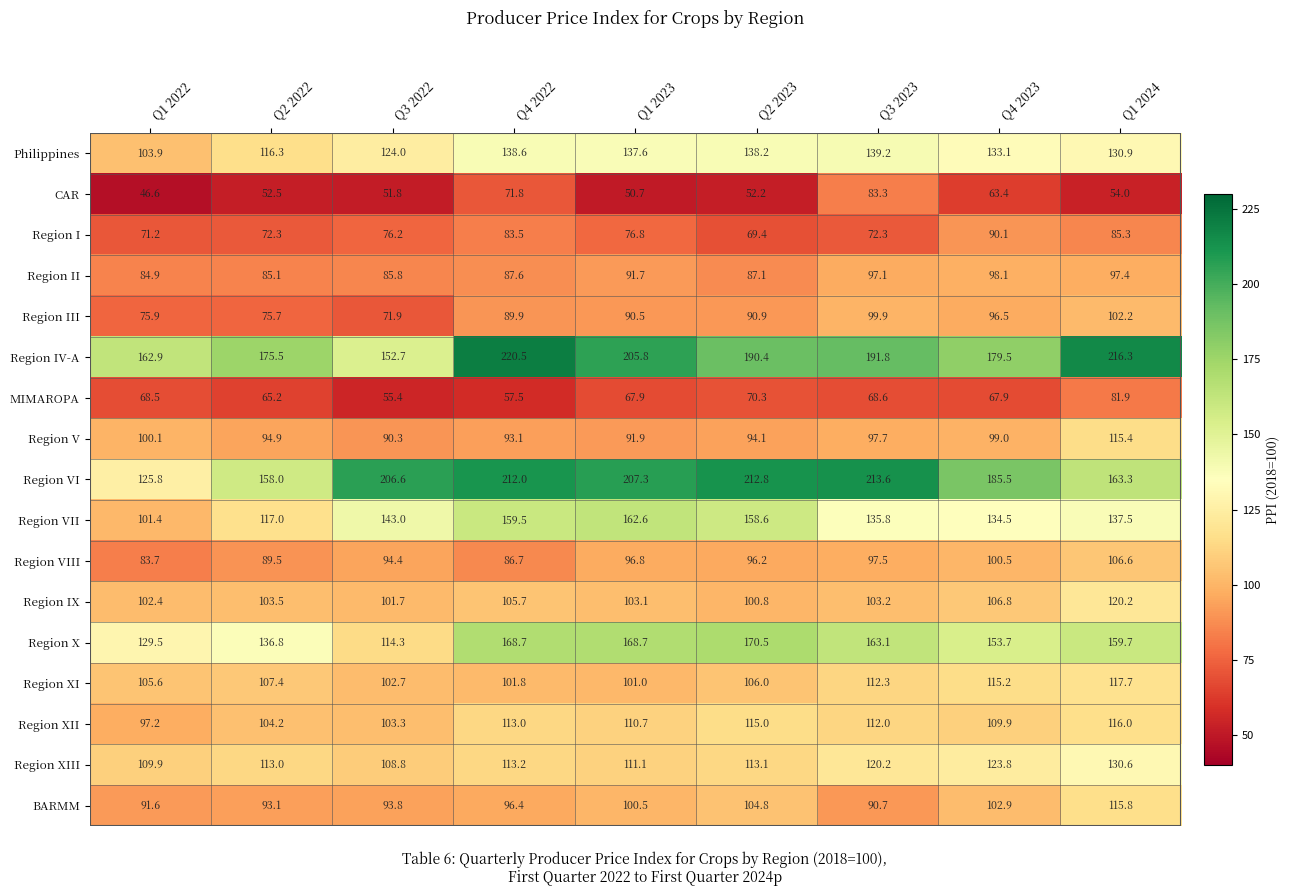

At which category does the chart reach its peak across all series?

Q4 2022